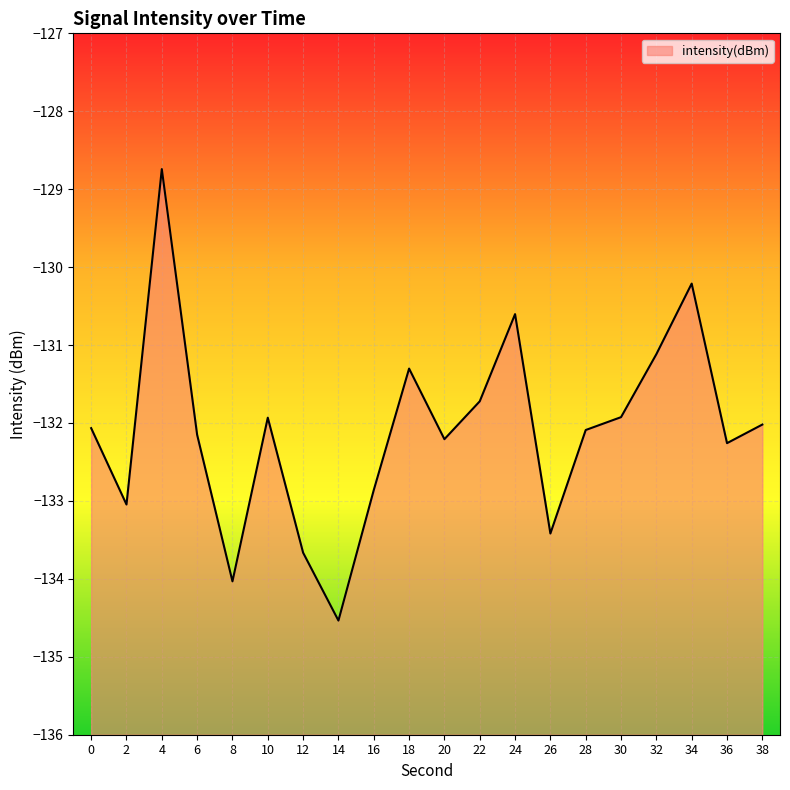

What is the change in value from 6 to 38?

+0.1